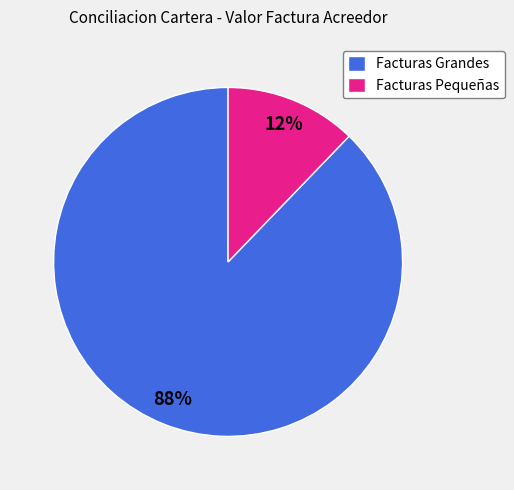

How many slices are in this pie chart?

2